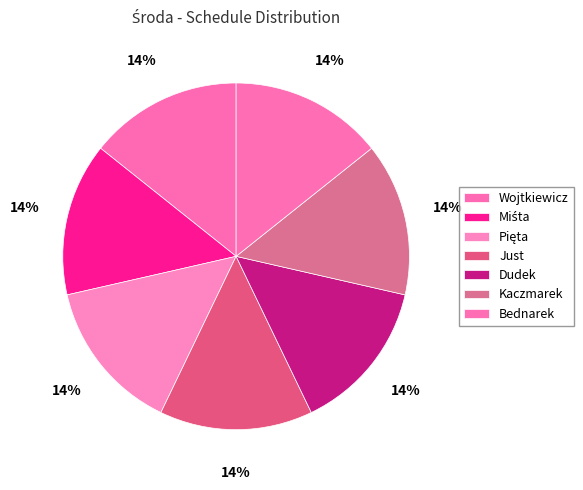

To the nearest percent, what portion does Miśta represent?

14%